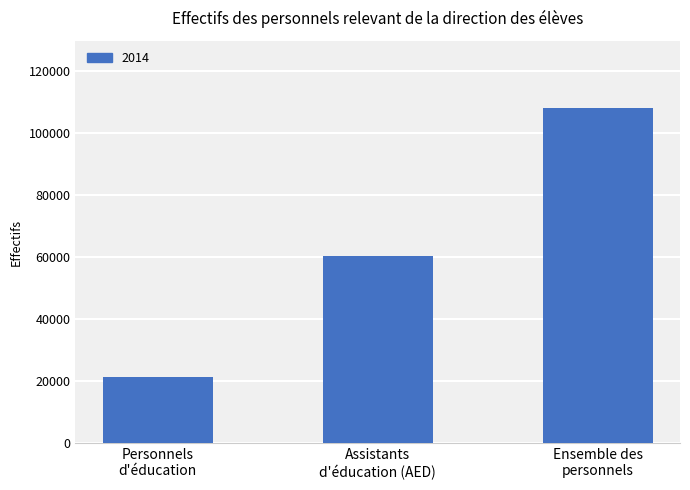

What is the maximum value shown in the chart?

107992